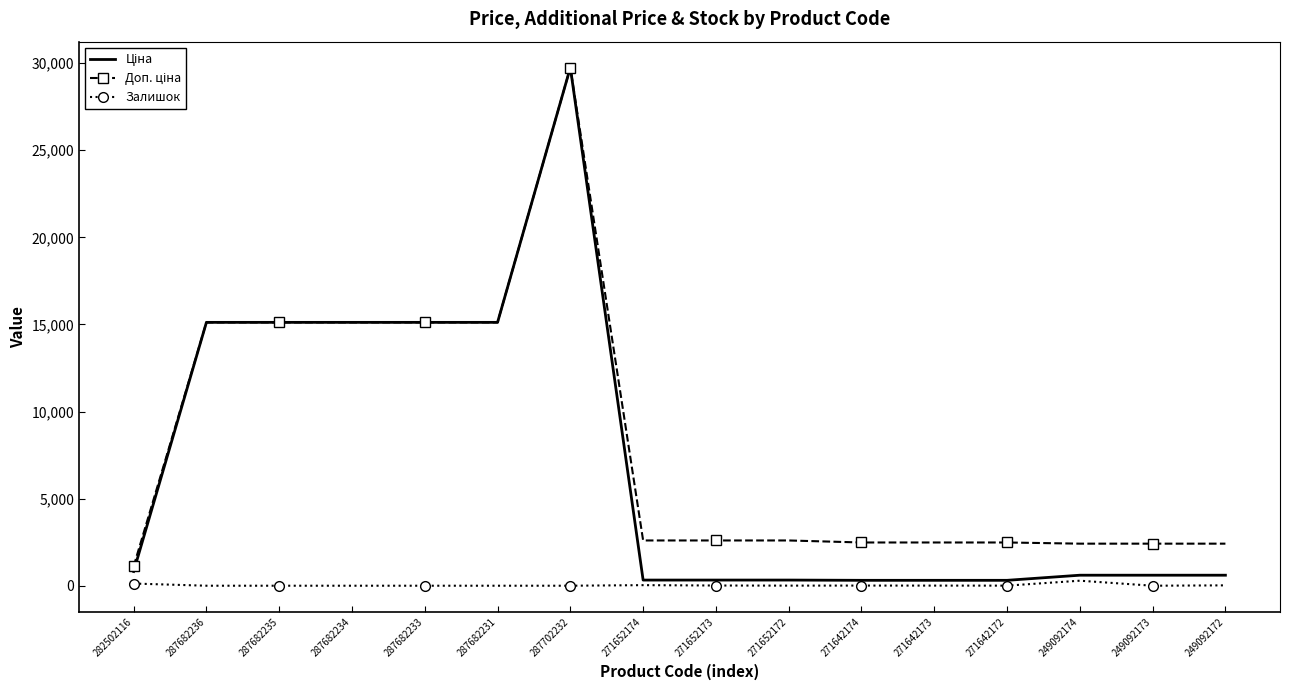

Which category has the highest value across all series?

287702232